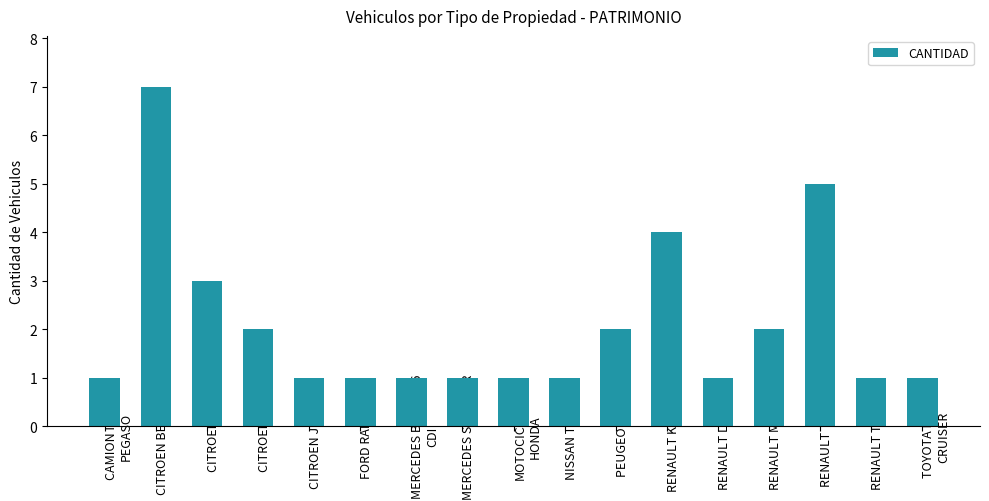

Which category has the highest value across all series?

CITROEN BERLINGO